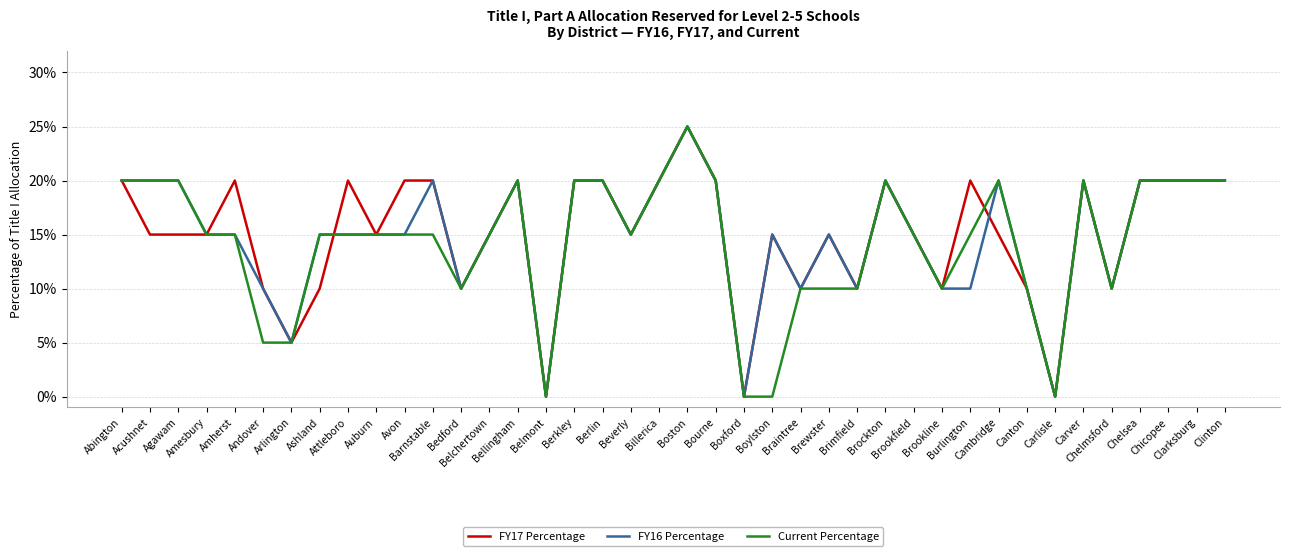

Is this an area chart (filled region under the line)?

No